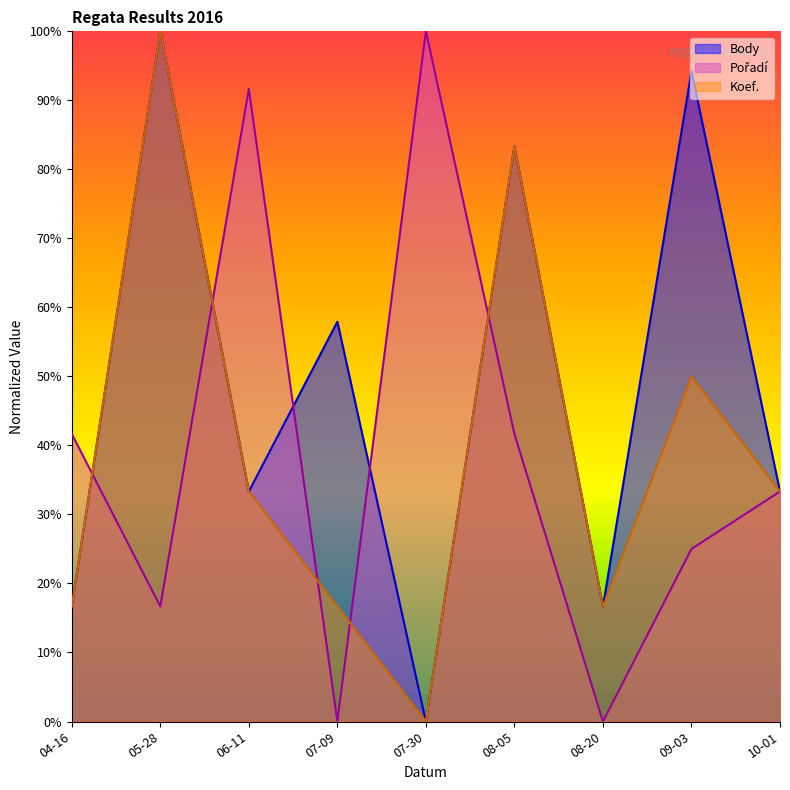

Count the number of data series in this chart.

3